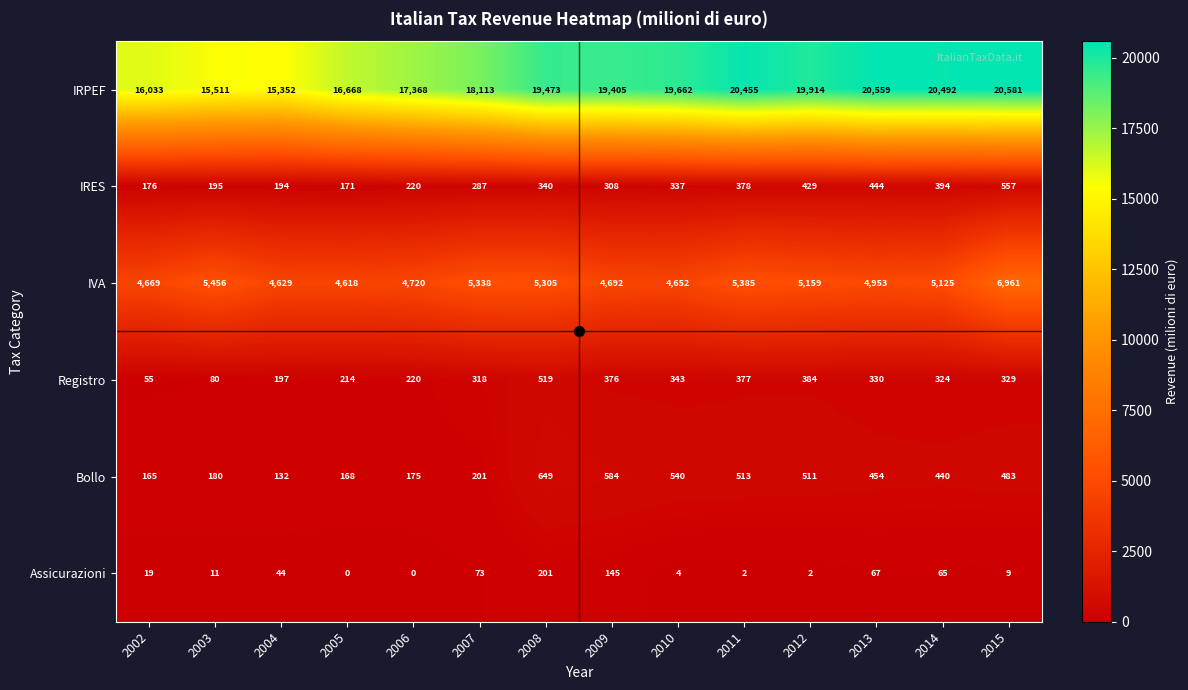

At which label does IVA first exceed 5125?

2003